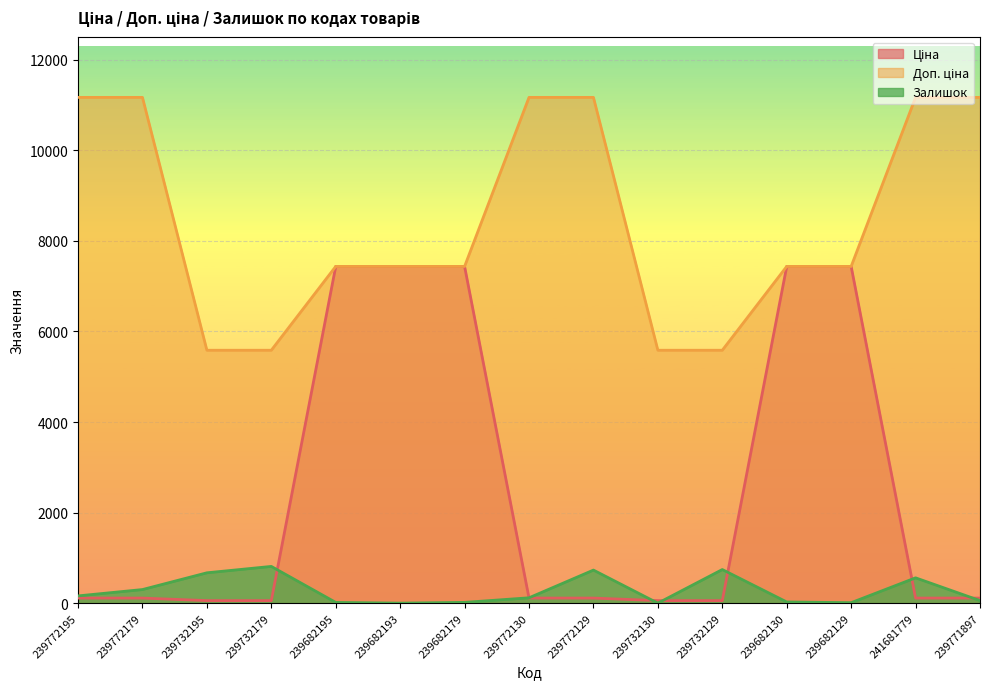

What is the approximate value of Залишок at 239772129?

730.0